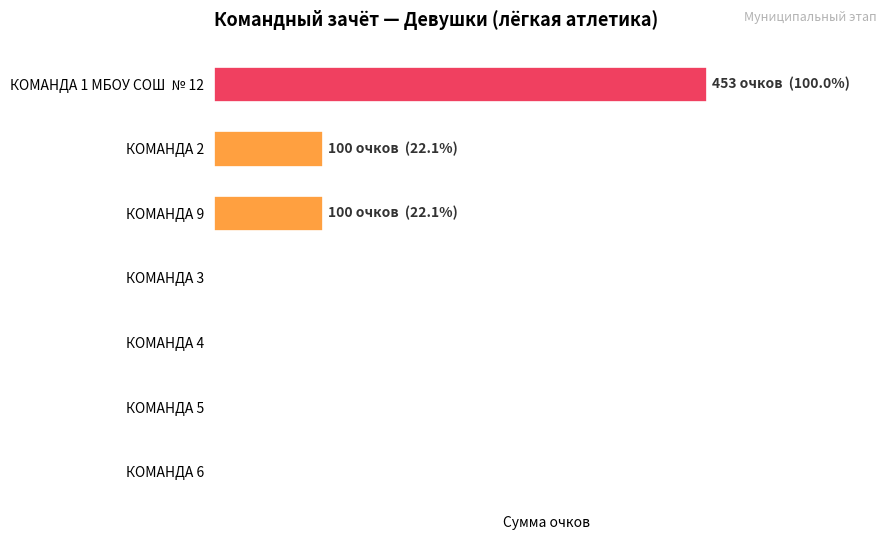

How many bars are there in total?

7